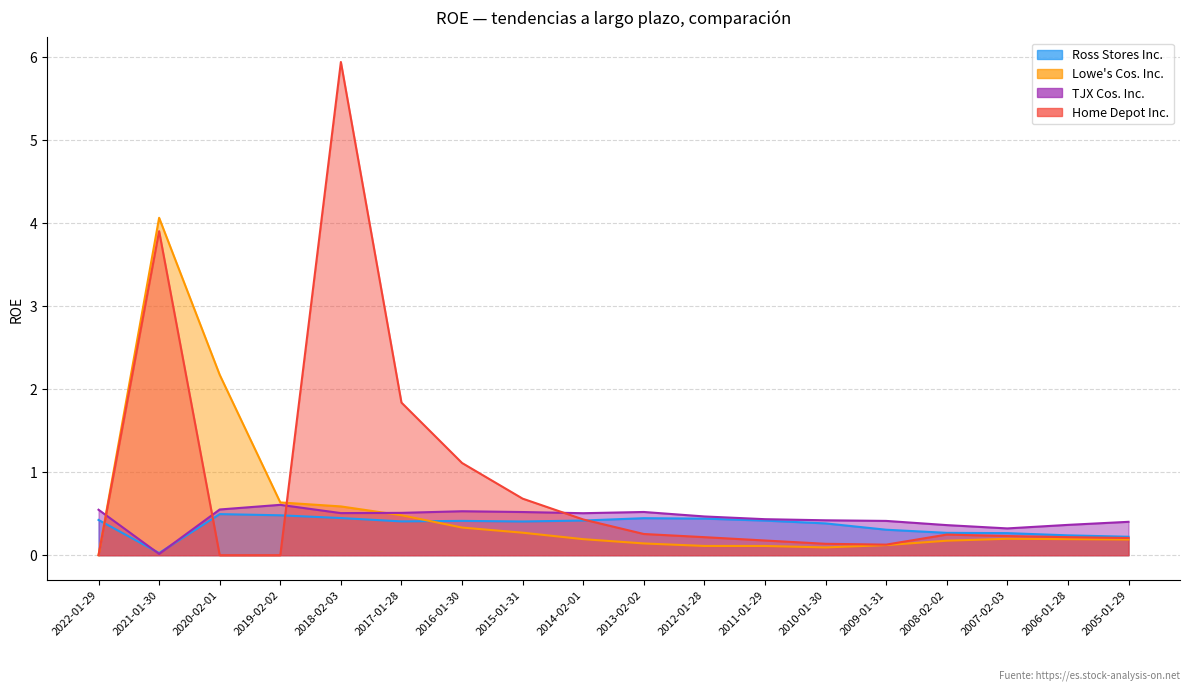

True or false: TJX Cos. Inc. has more than 2 points higher than both neighbors.

True